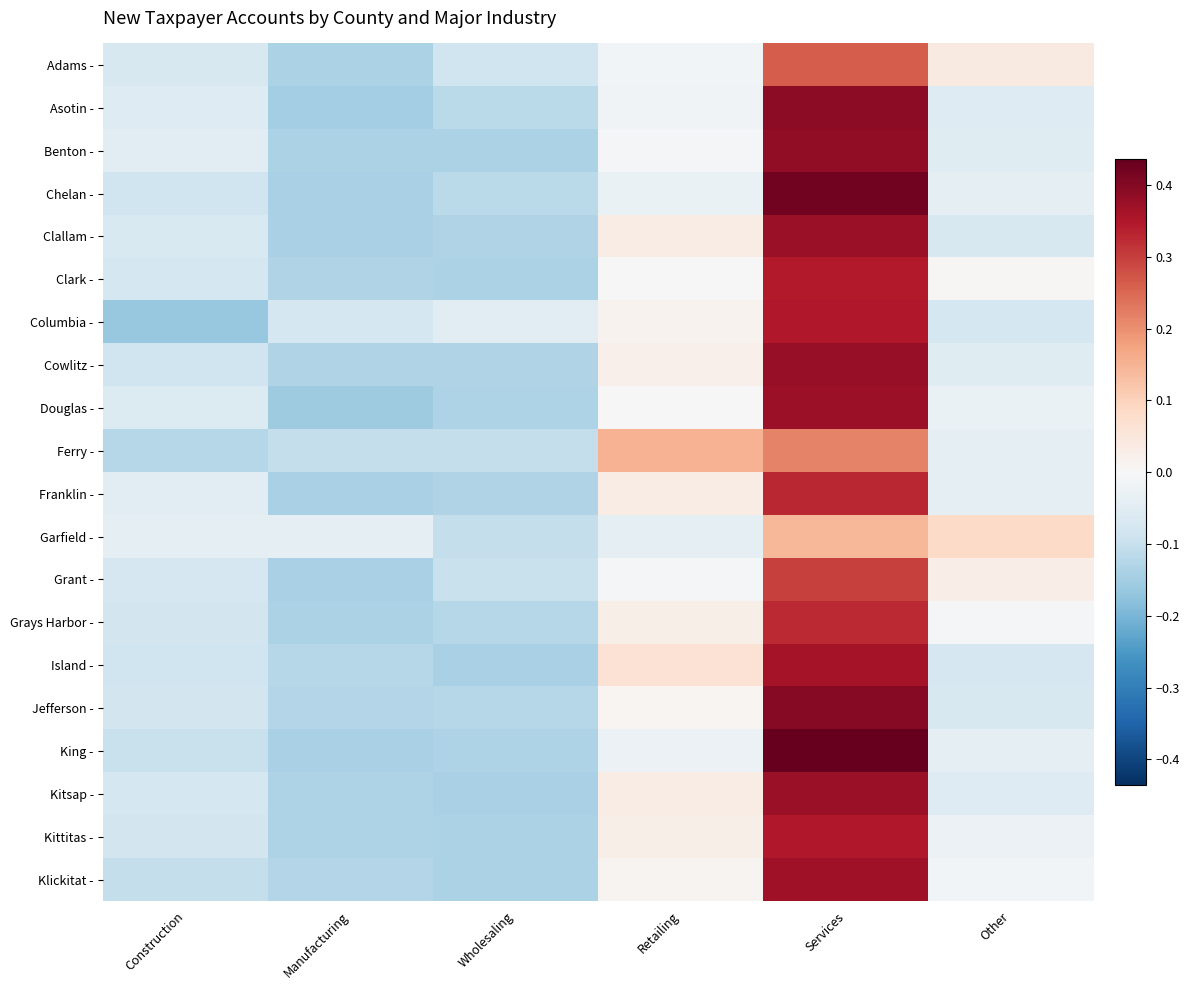

At which category is the sum across all series the highest?

Services